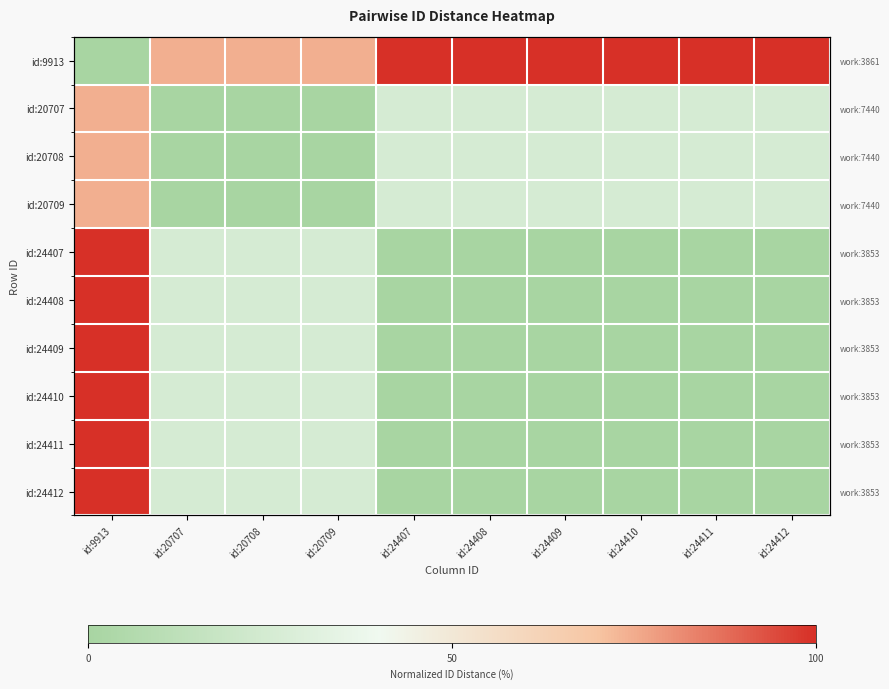

True or false: id:24412 has a value of 0.0 at id:24412.

True